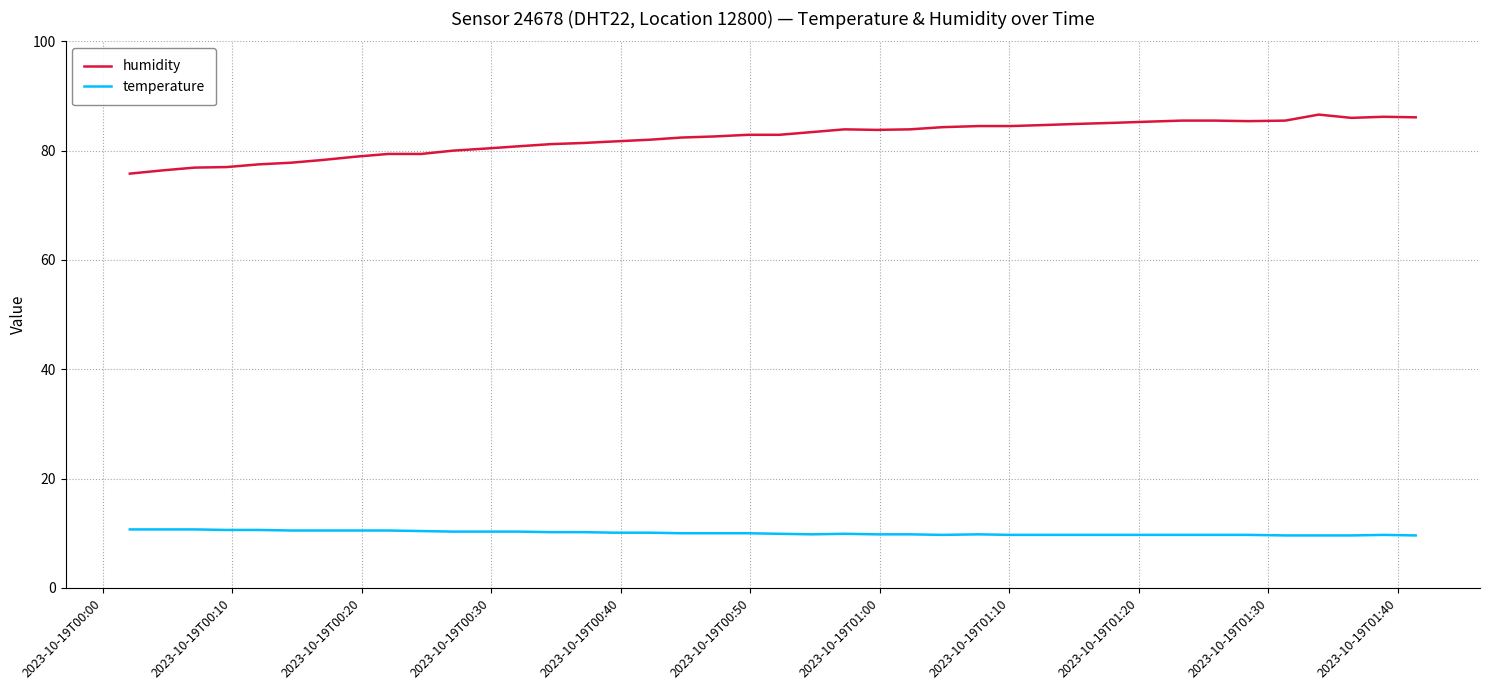

What is the difference between the maximum and minimum values in the humidity series?

10.8